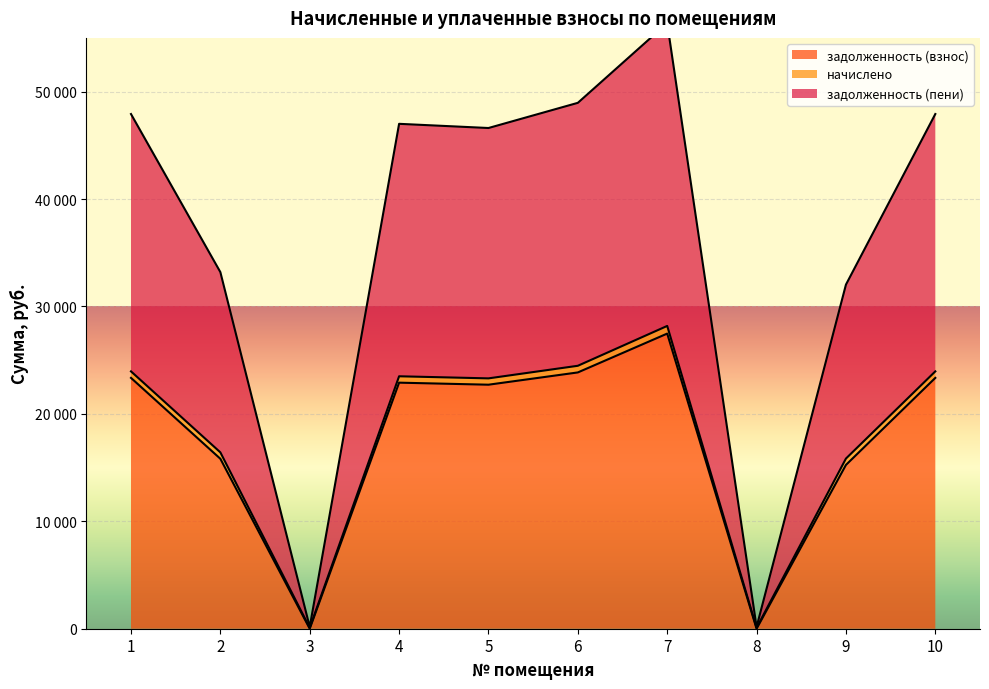

What is the value of the задолженность (взнос) point at the 9th from the left?

15247.5